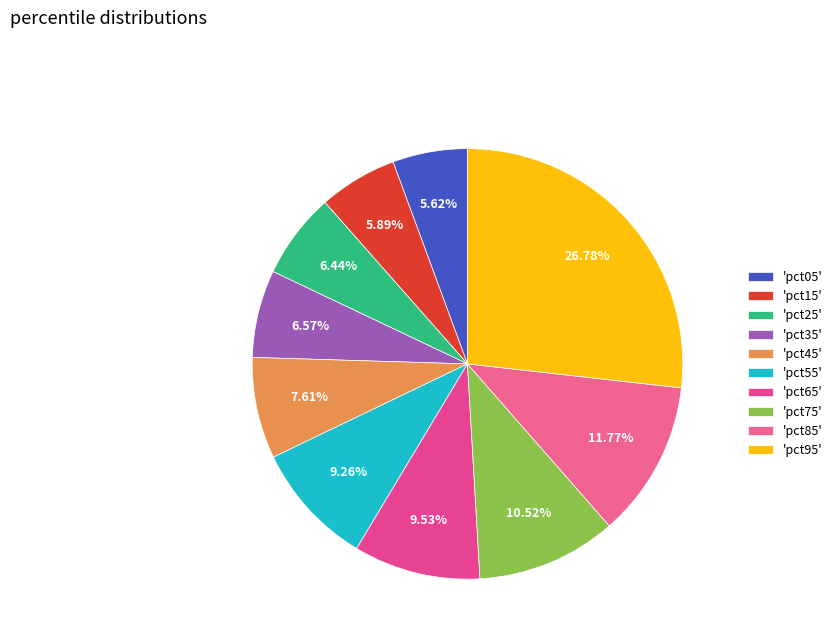

How many segments does this pie chart have?

10